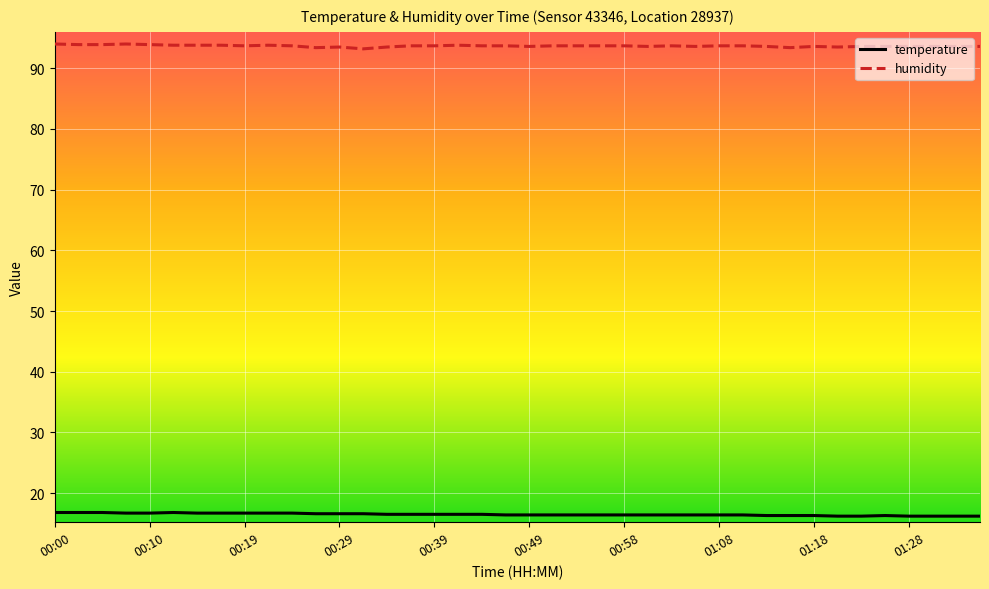

What is the highest value of the humidity series?

94.0